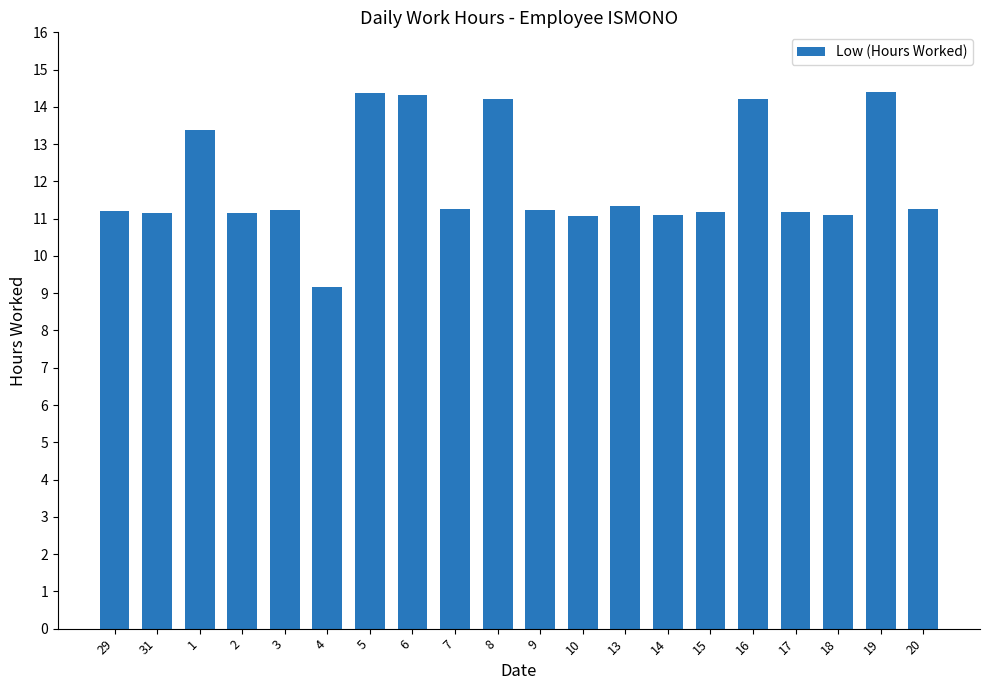

Between 15 and 16, which is larger?

16